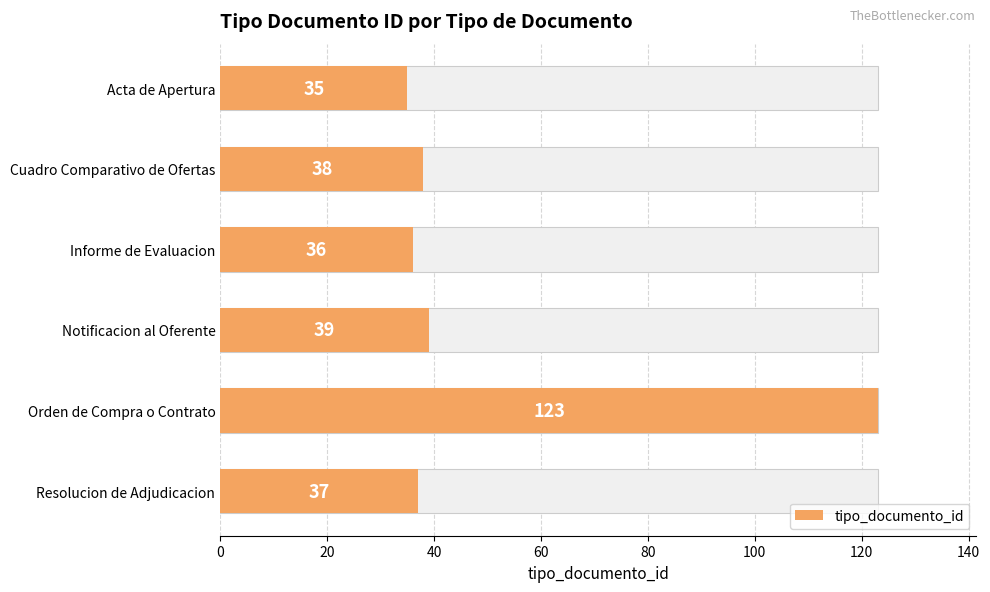

What is the average value?

51